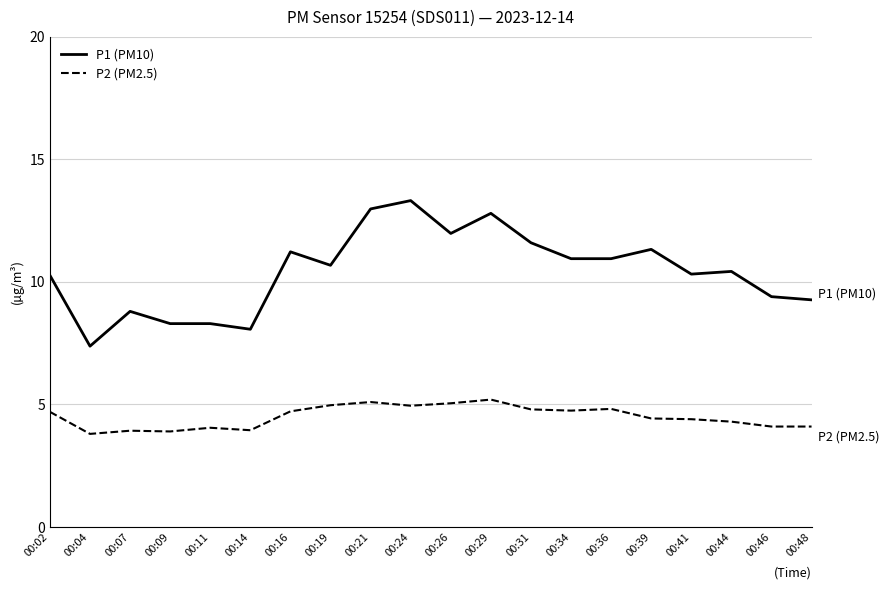

True or false: P2 (PM2.5) has more than 2 points higher than both neighbors.

True